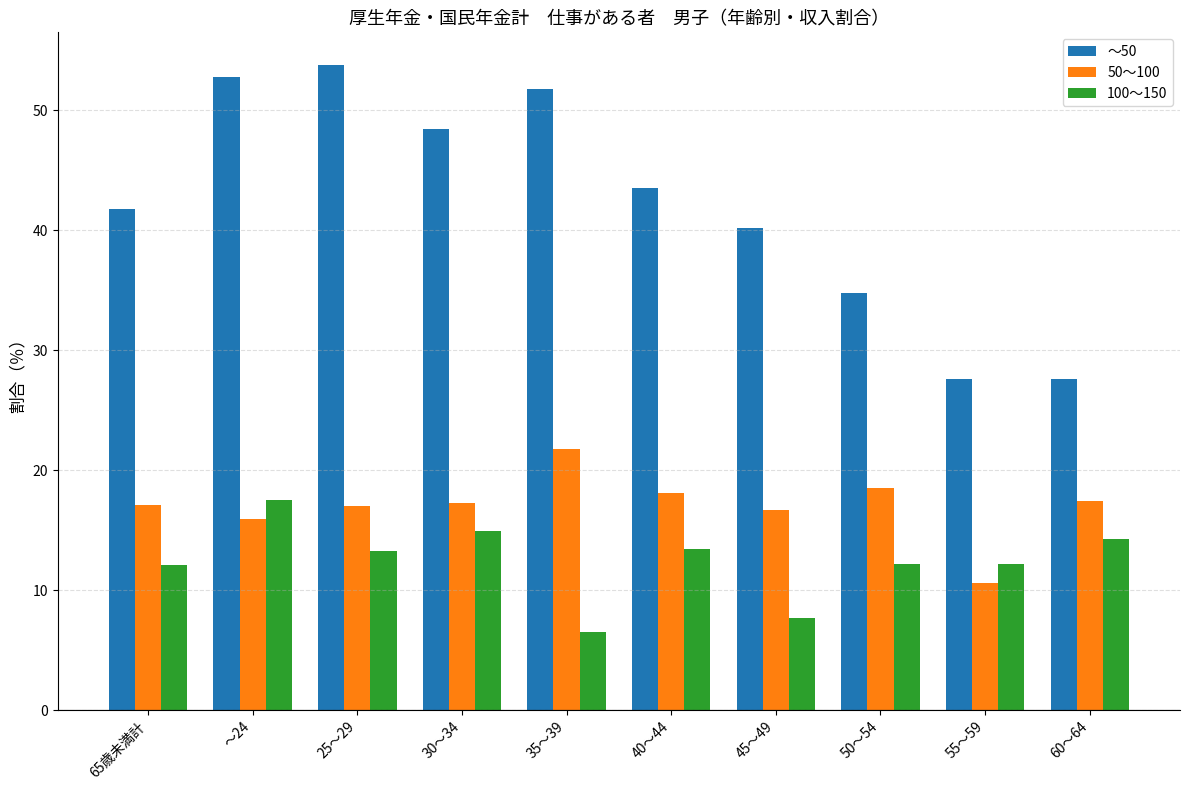

Where is 50～100 nearest to the value 16?

～24